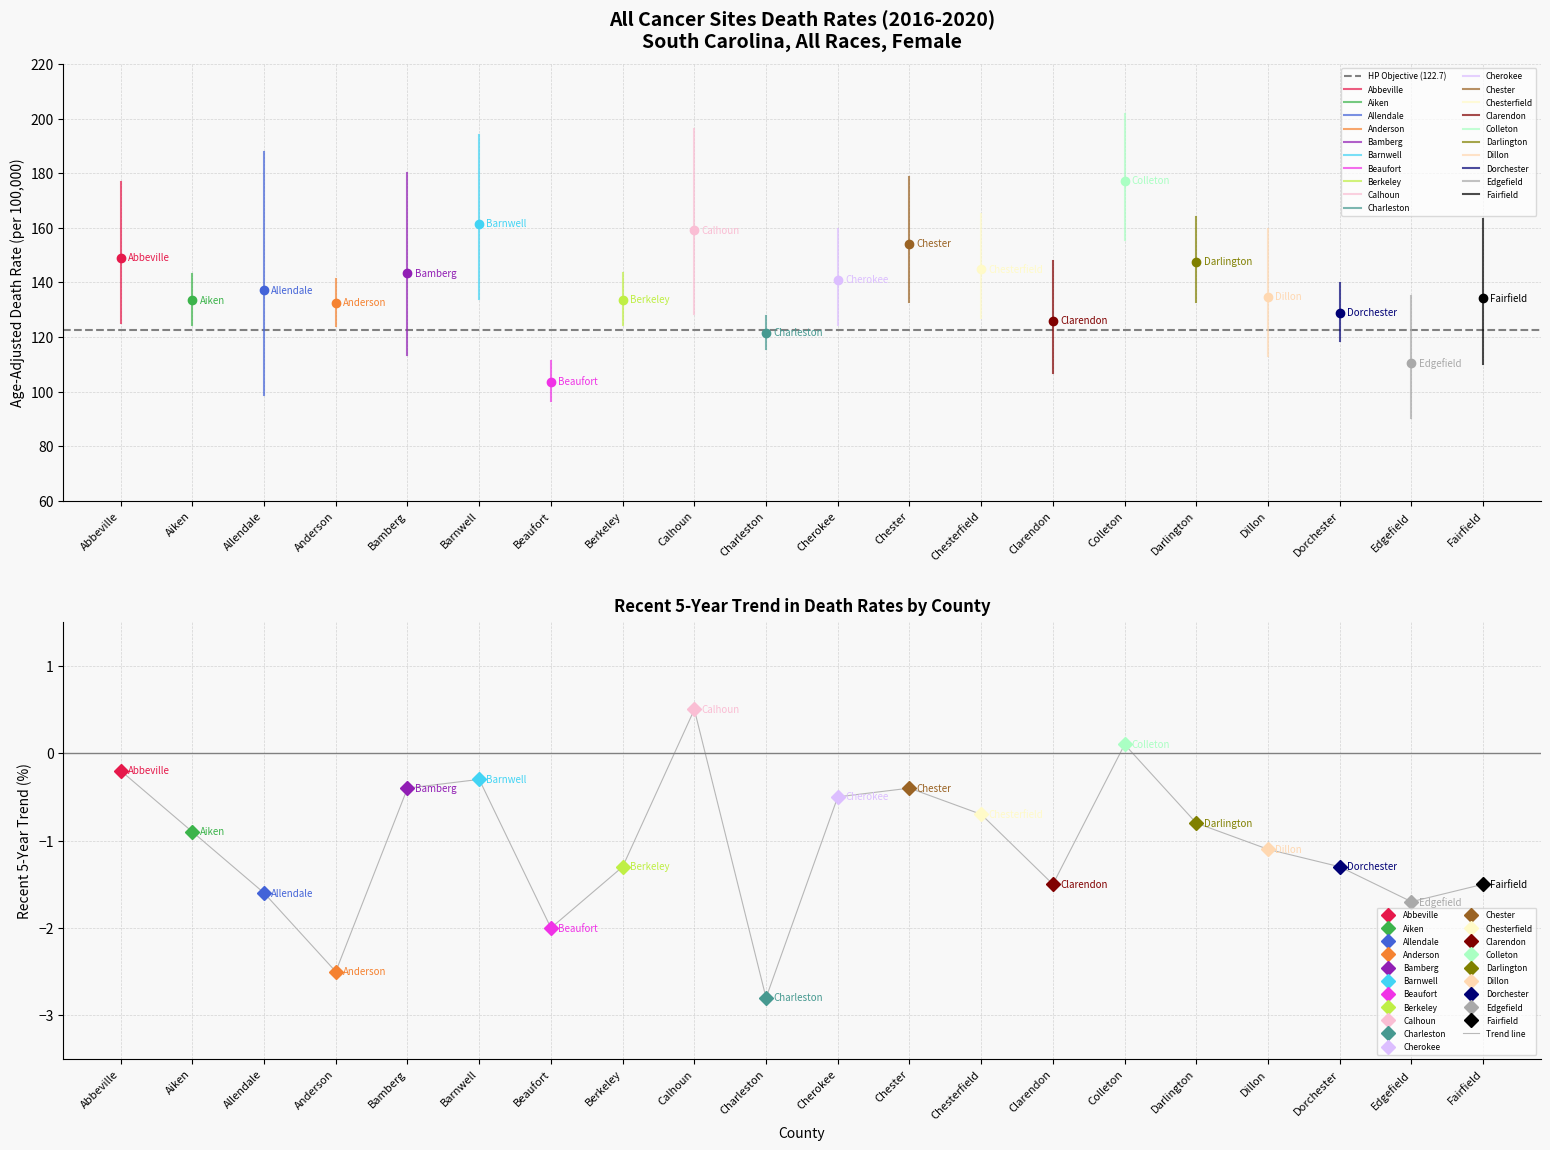

Count the number of categories in the chart.

20